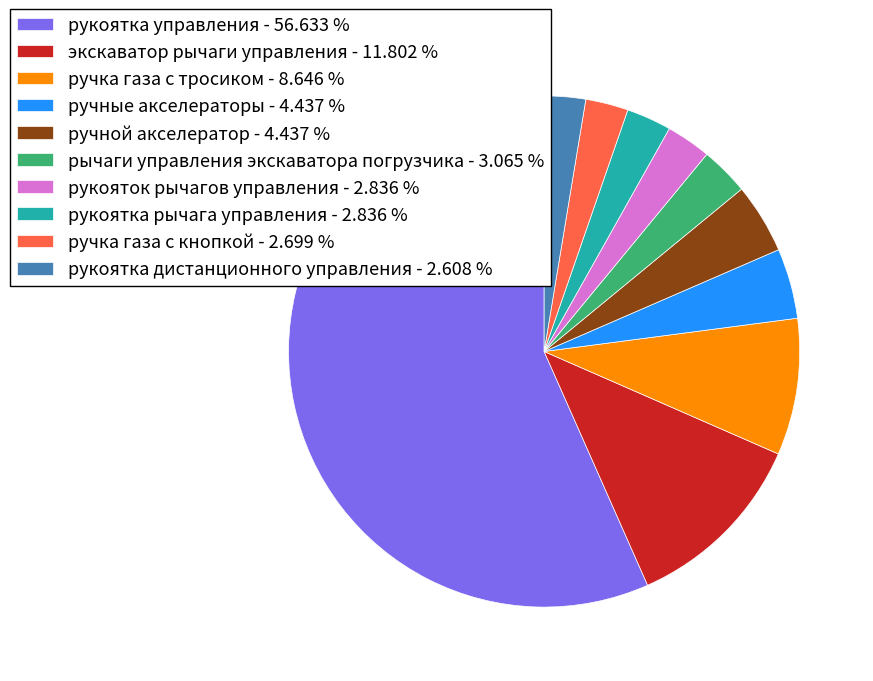

Do рукоятка рычага управления - 2.836 % and рукоятка управления - 56.633 % together represent more than half of the pie?

Yes